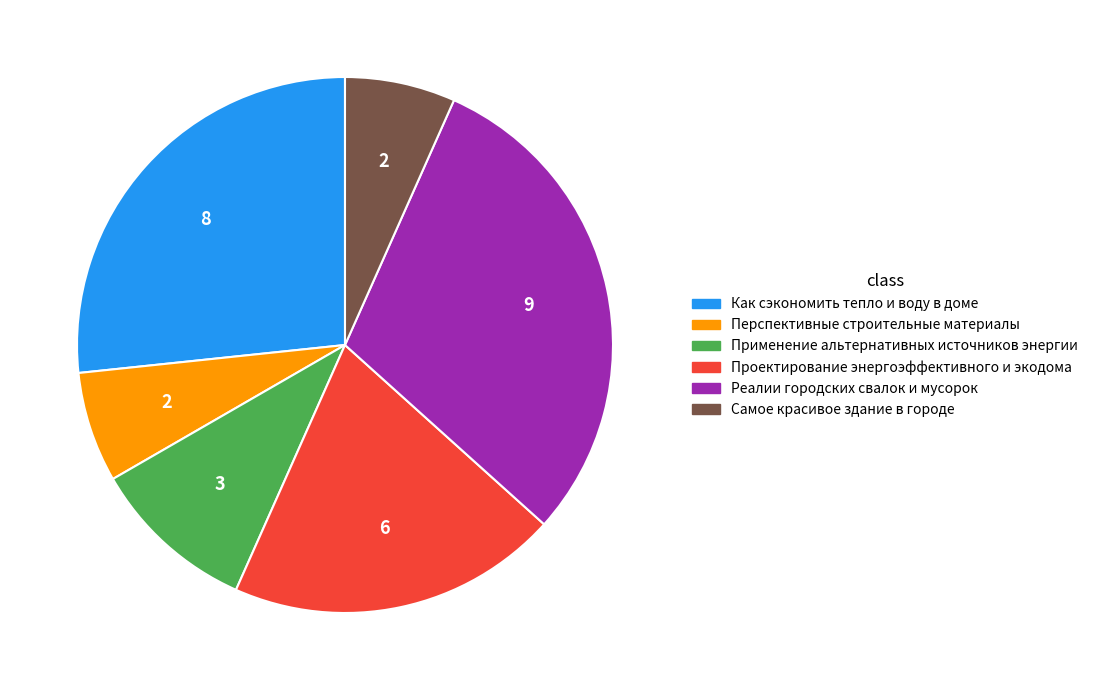

Between Самое красивое здание в городе and Проектирование энергоэффективного и экодома, which is larger?

Проектирование энергоэффективного и экодома